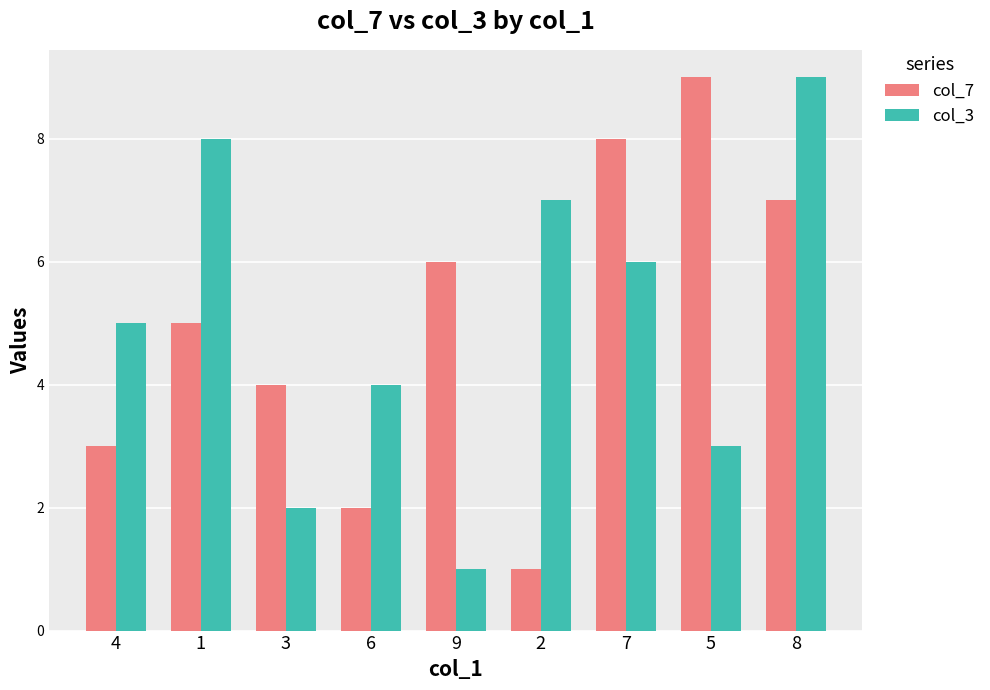

What is the total value across all series at 2?

8